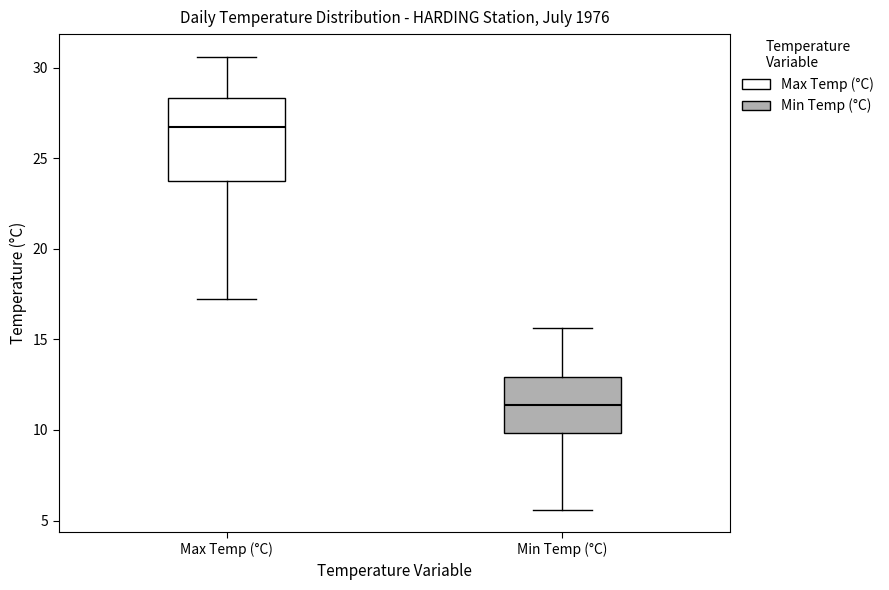

Which box has the lowest median line?

Min Temp (°C)